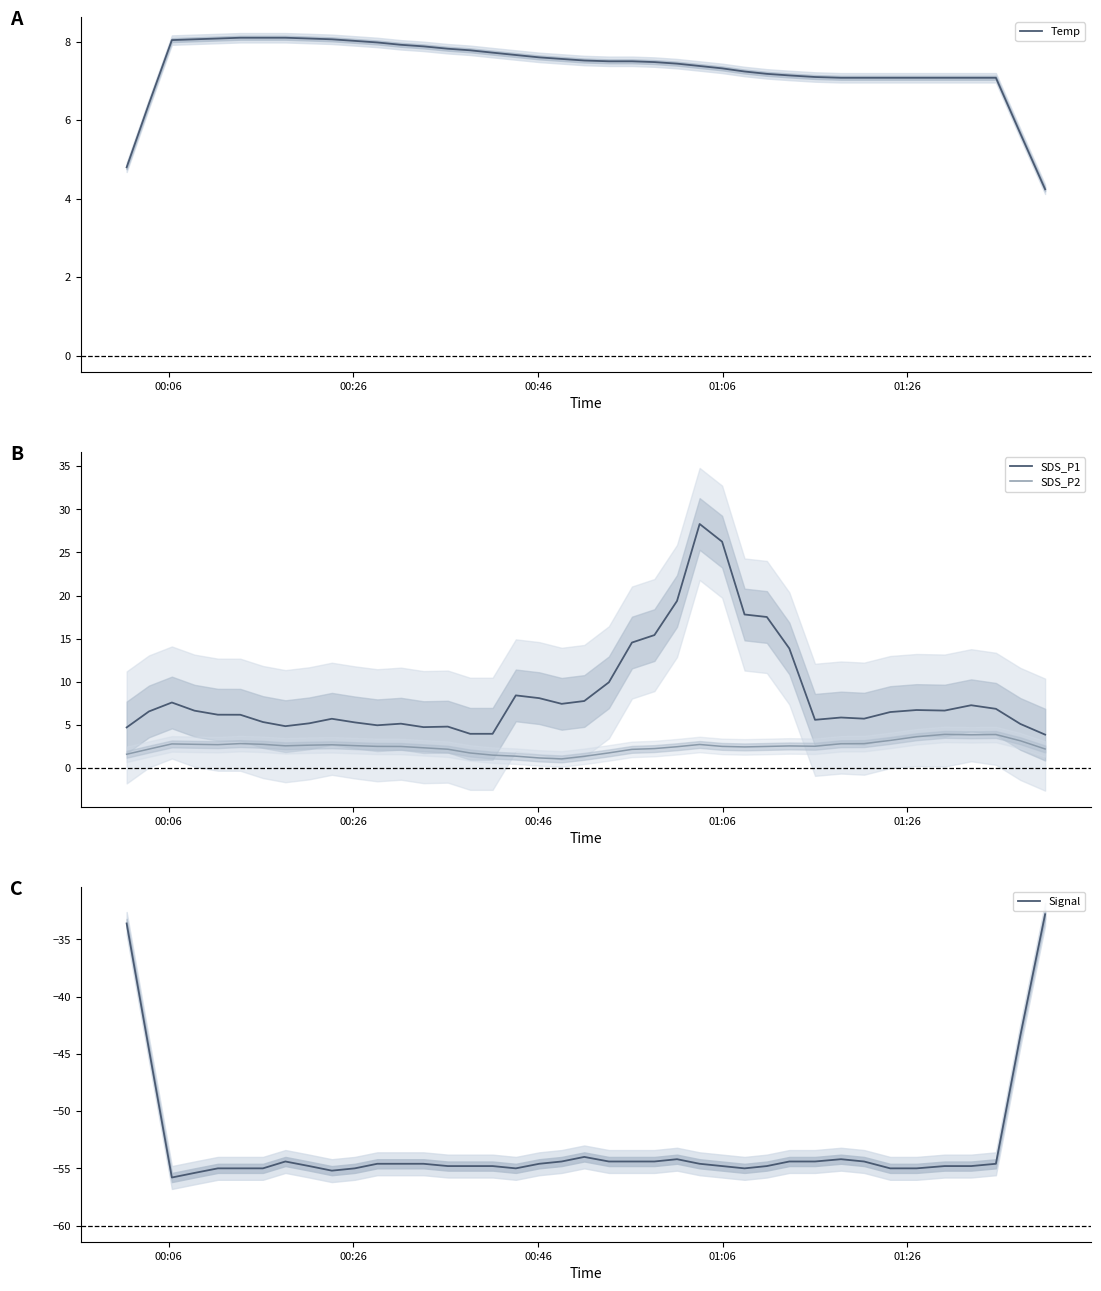

Which series has the widest spread of values?

SDS_P1